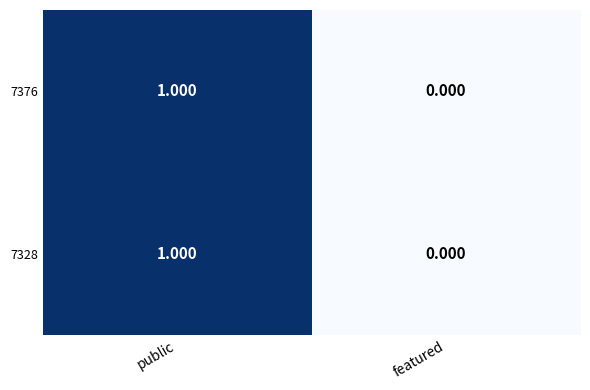

List the labels in order of 7328 value, smallest first.

featured, public